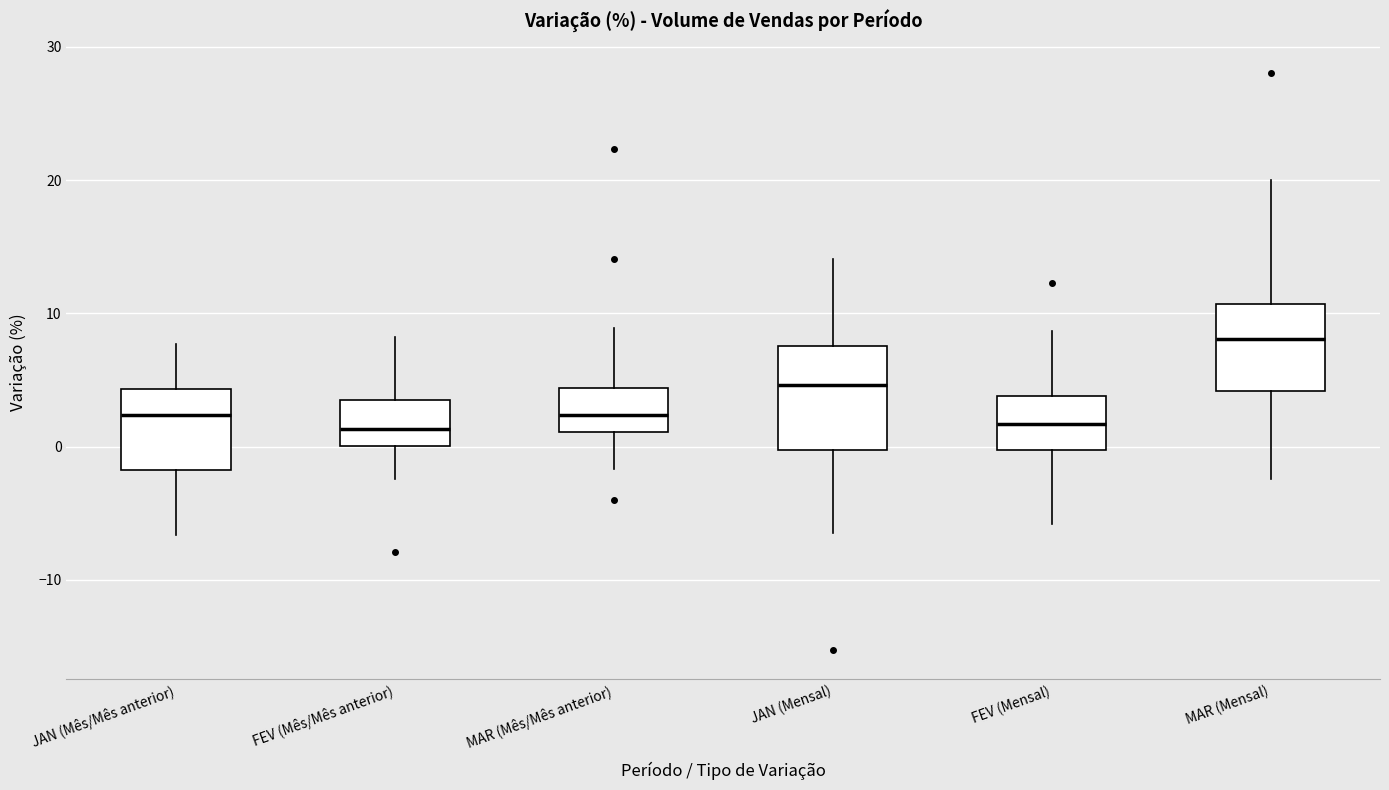

Which box has the highest median line?

MAR (Mensal)